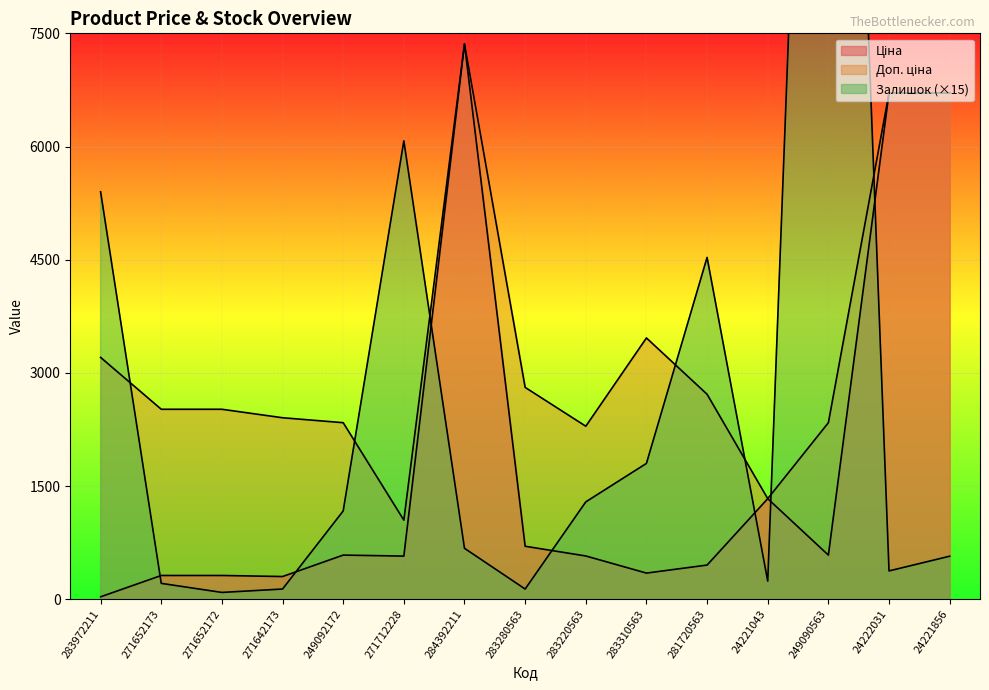

How many values in the Доп. ціна series exceed 2517?

9